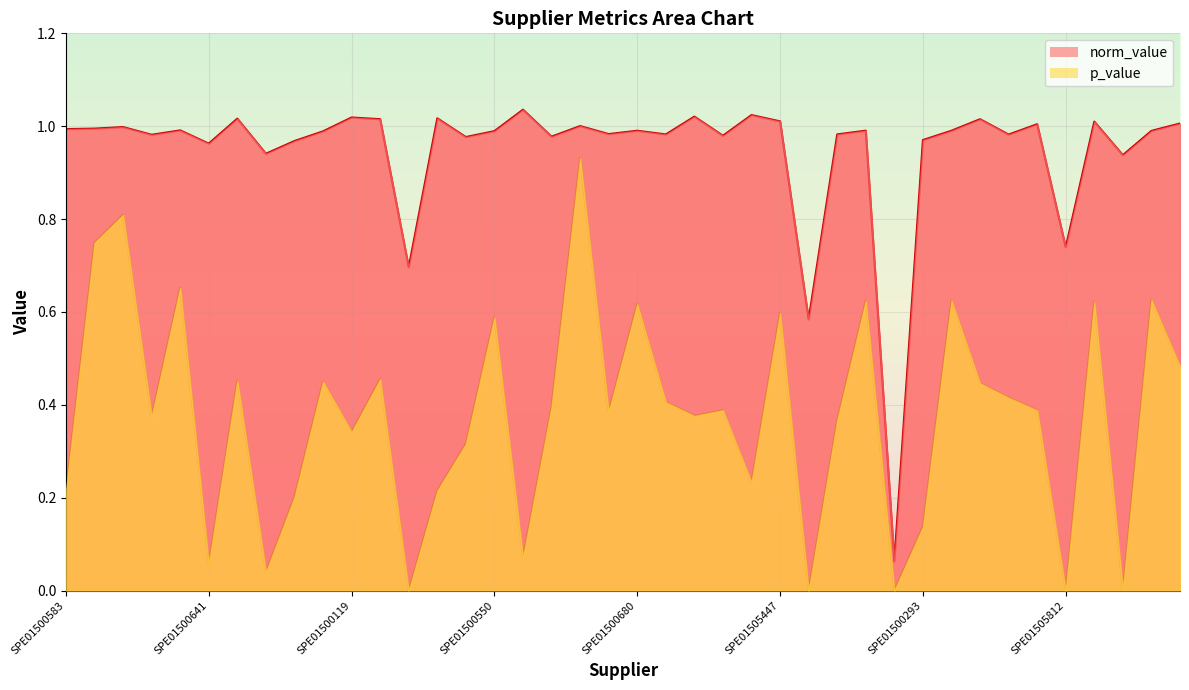

Reading left to right, extract all data points from this chart.

norm_value: SPE01500583=1.0	SPE01500178=1.0	SPE01500272=1.0	SPE01502102=1.0	SPE01505116=1.0	SPE01500641=1.0	SPE01500146=1.0	SPE00300034=0.9	SPE01500144=1.0	SPE01502006=1.0	SPE01500119=1.0	SPE01503094=1.0	SPE01500618=0.7	SPE00300038=1.0	SPE01500586=1.0	SPE01500550=1.0	SPE01500656=1.0	SPE01500558=1.0	SPE01500554=1.0	SPE01500594=1.0	SPE01500680=1.0	SPE02300062=1.0	SPE01502024=1.0	SPE01503804=1.0	SPE01501203=1.0	SPE01505447=1.0	SPE01505390=0.6	SPE01505204=1.0	SPE01500524=1.0	SPE01500138=0.1	SPE01500293=1.0	SPE01500215=1.0	SPE01503906=1.0	SPE01504243=1.0	SPE01500587=1.0	SPE01505812=0.7	SPE01500903=1.0	SPE01503042=0.9	SPE01500164=1.0	SPE00201138=1.0
p_value: SPE01500583=0.2	SPE01500178=0.7	SPE01500272=0.8	SPE01502102=0.4	SPE01505116=0.7	SPE01500641=0.1	SPE01500146=0.5	SPE00300034=0.0	SPE01500144=0.2	SPE01502006=0.5	SPE01500119=0.3	SPE01503094=0.5	SPE01500618=0.0	SPE00300038=0.2	SPE01500586=0.3	SPE01500550=0.6	SPE01500656=0.1	SPE01500558=0.4	SPE01500554=0.9	SPE01500594=0.4	SPE01500680=0.6	SPE02300062=0.4	SPE01502024=0.4	SPE01503804=0.4	SPE01501203=0.2	SPE01505447=0.6	SPE01505390=0.0	SPE01505204=0.4	SPE01500524=0.6	SPE01500138=0.0	SPE01500293=0.1	SPE01500215=0.6	SPE01503906=0.4	SPE01504243=0.4	SPE01500587=0.4	SPE01505812=0.0	SPE01500903=0.6	SPE01503042=0.0	SPE01500164=0.6	SPE00201138=0.5